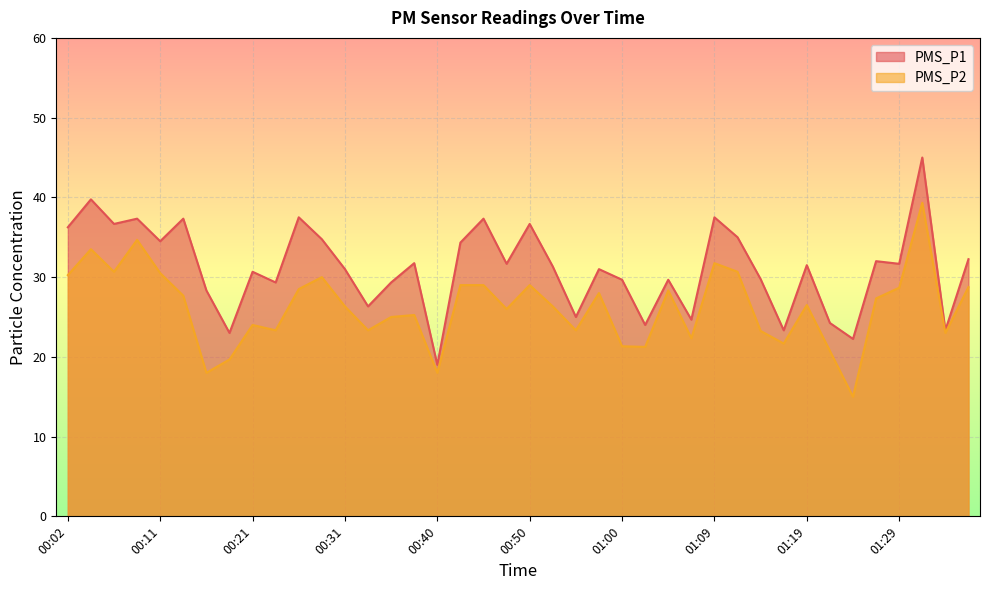

What is the difference between the PMS_P1 values at 01:24 and 01:34?

1.1